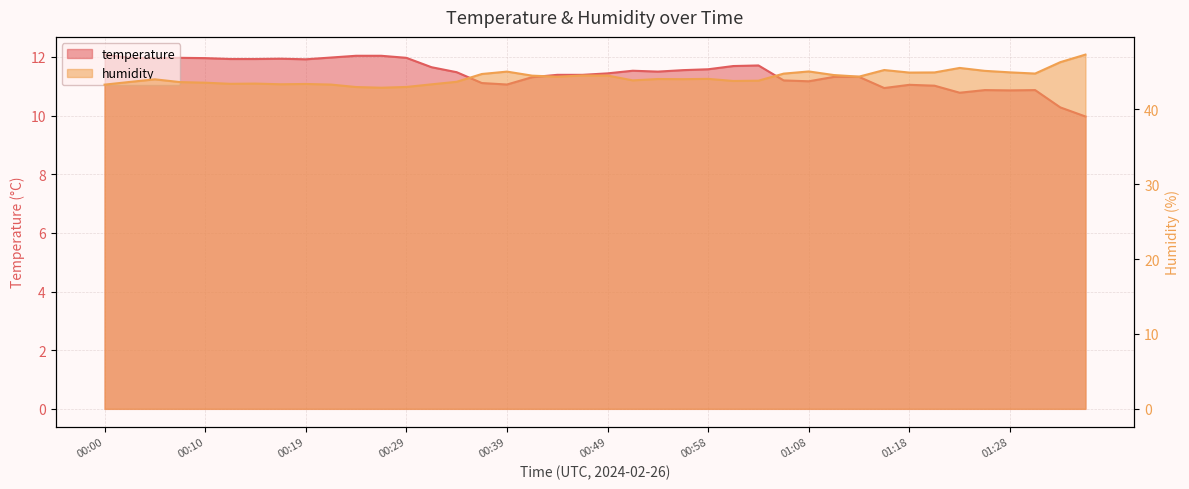

Where is the first local minimum for humidity?

00:12